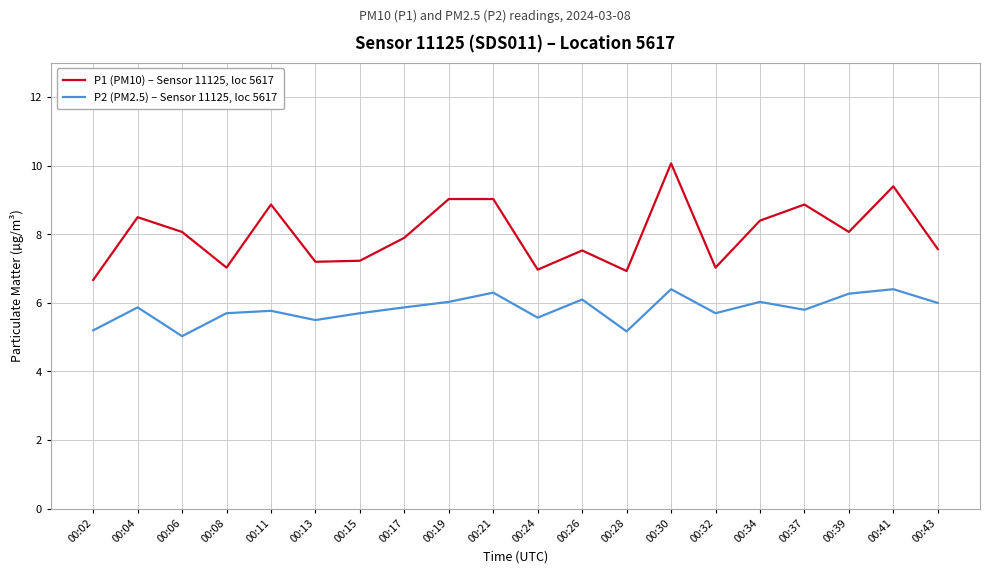

What is the maximum value for P1 (PM10) – Sensor 11125, loc 5617?

10.1